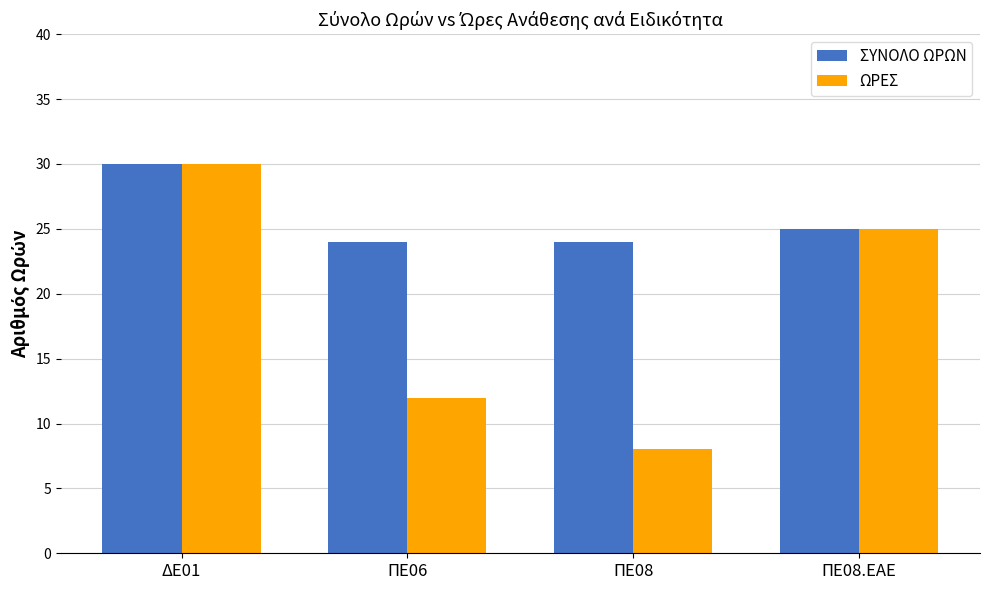

What is the minimum value for ΣΥΝΟΛΟ ΩΡΩΝ?

24